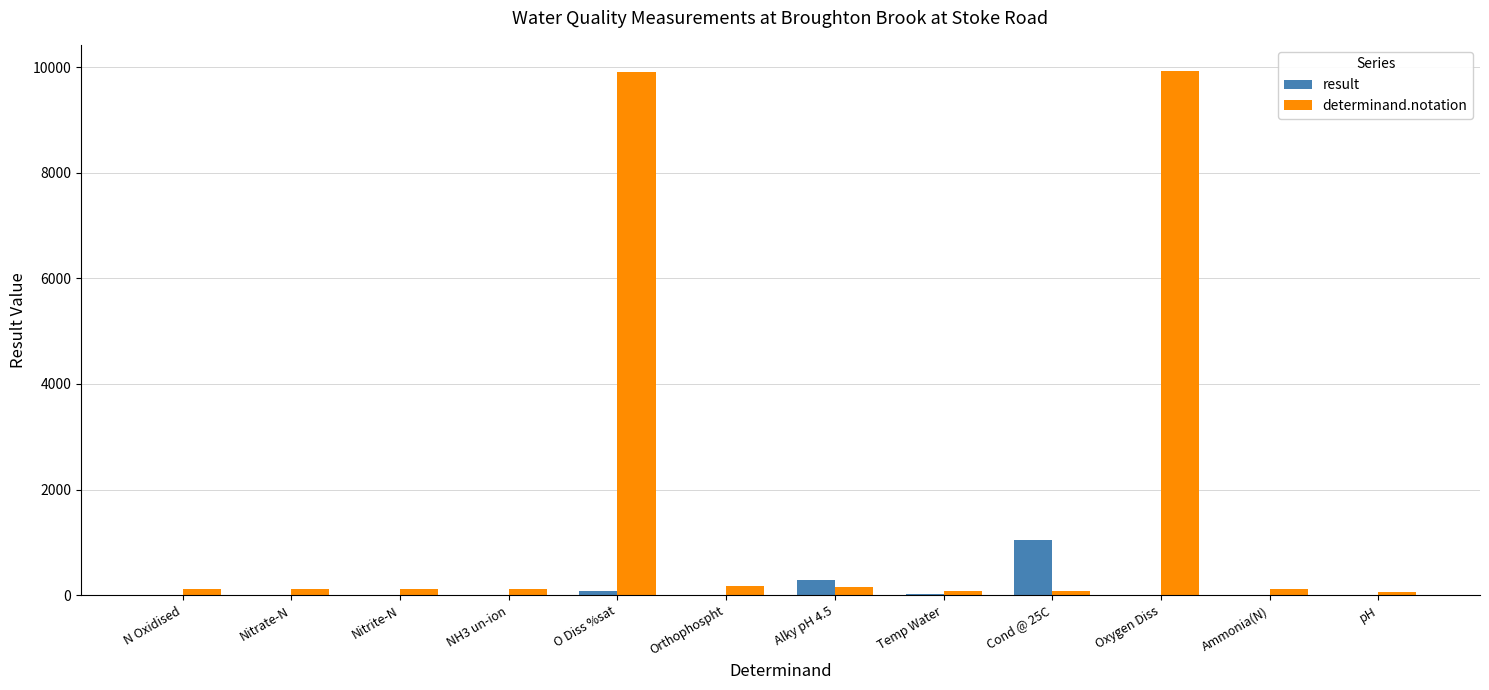

What is the sum of all determinand.notation values?

20962.0